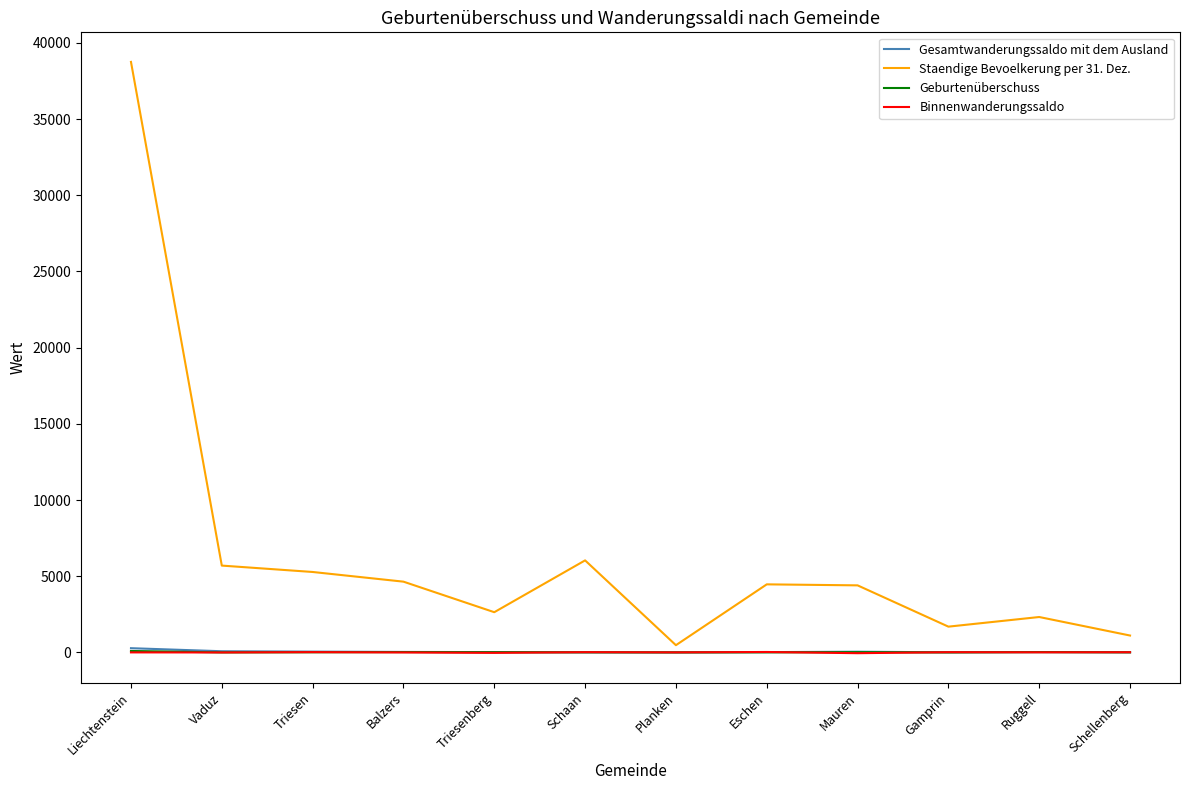

The value of Staendige Bevoelkerung per 31. Dez. at Balzers is 4642. True or false?

True